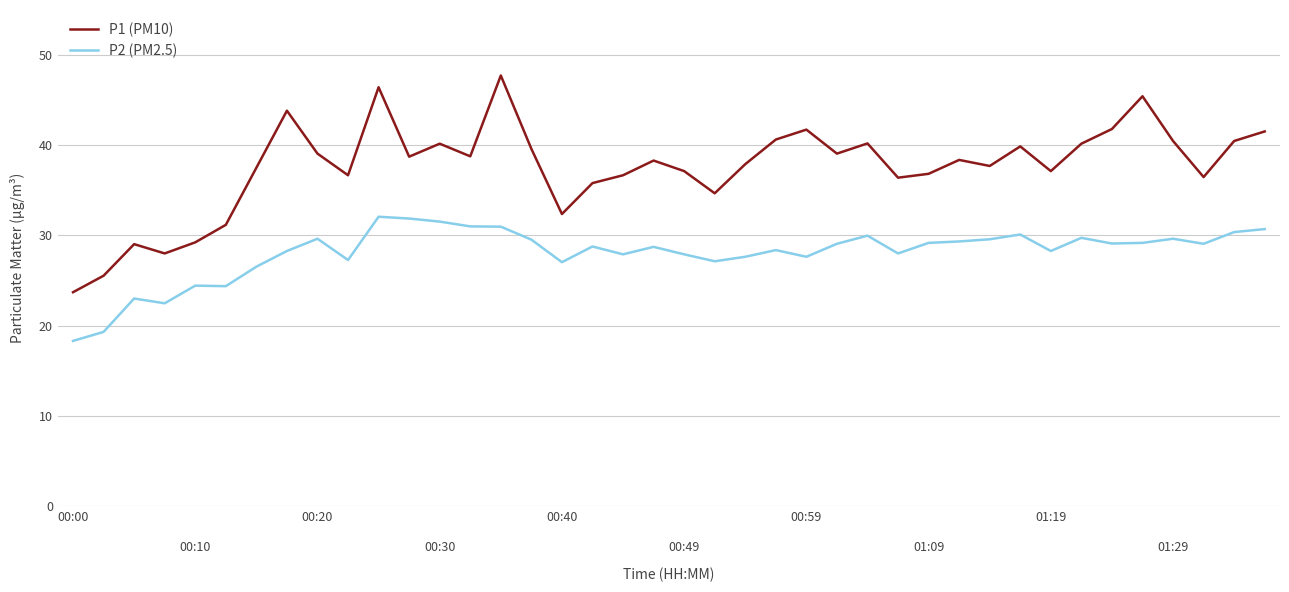

What is the difference between the maximum and minimum values in the P1 (PM10) series?

24.0